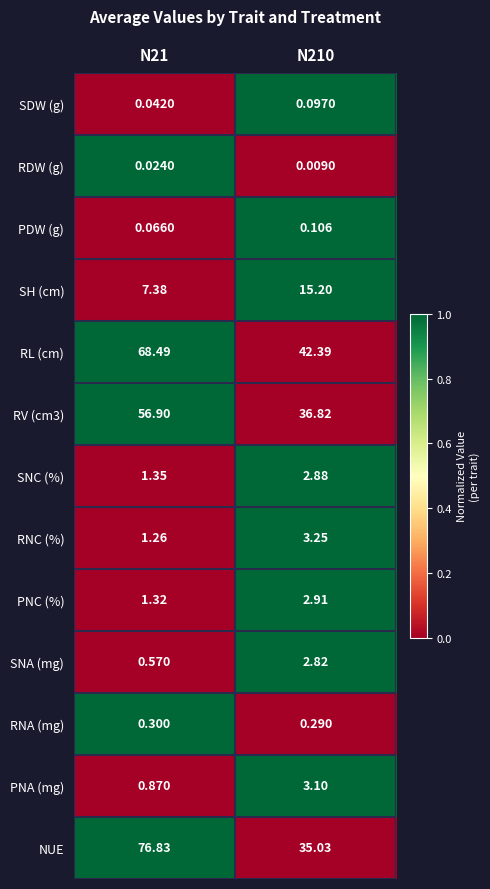

Which series has the largest range (max minus min)?

NUE